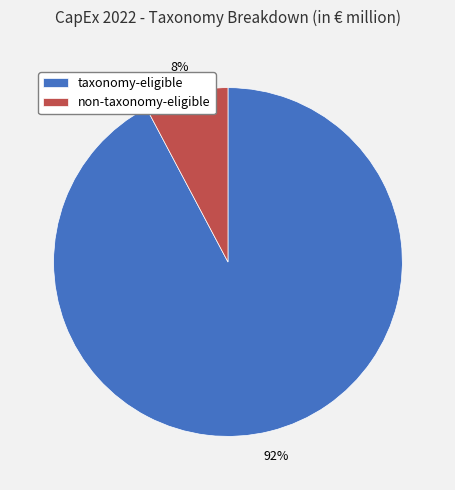

Between non-taxonomy-eligible and taxonomy-eligible, which is larger?

taxonomy-eligible